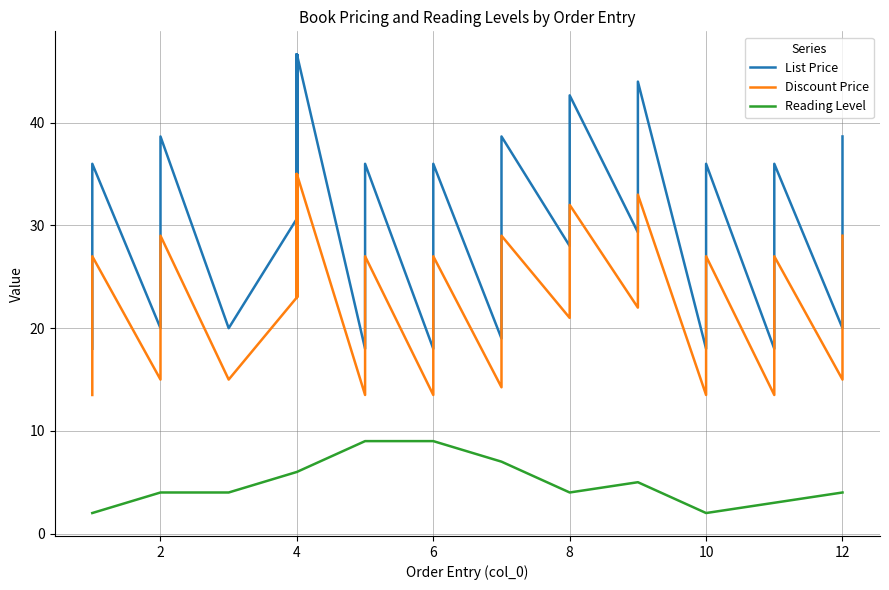

What are all the series names shown in the legend?

List Price, Discount Price, Reading Level